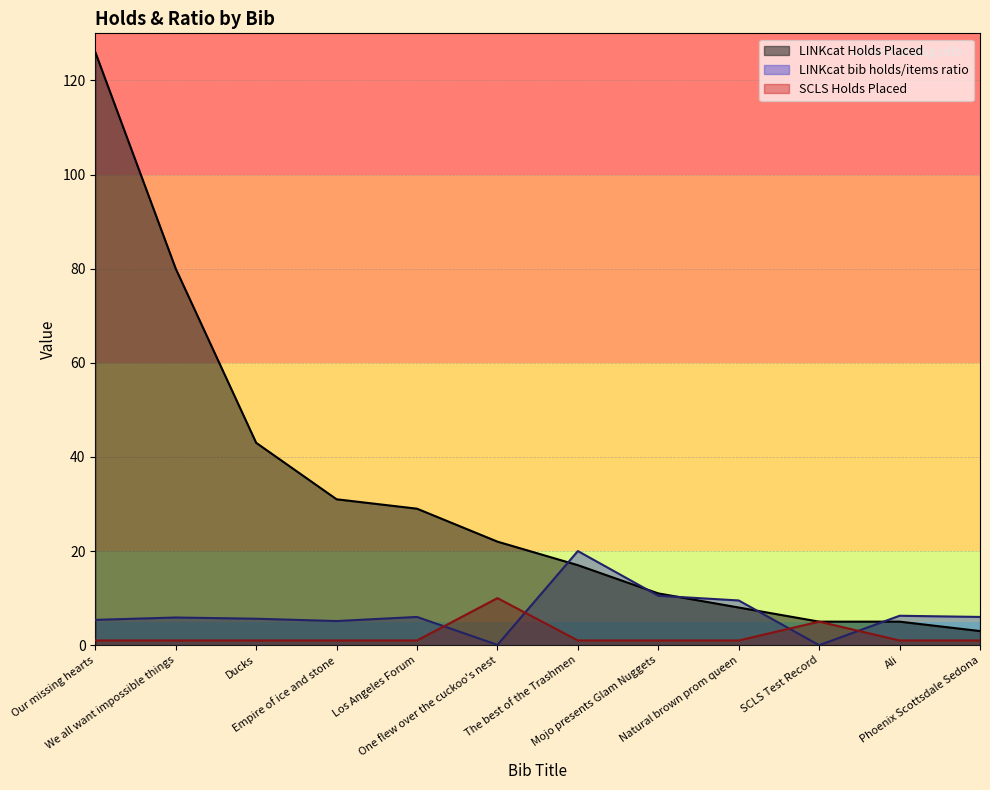

Reading left to right, transcribe all the data shown in this chart.

LINKcat Holds Placed: 126.0	80.0	43.0	31.0	29.0	22.0	17.0	11.0	8.0	5.0	5.0	3.0
LINKcat bib holds/items ratio: 5.4	5.9	5.6	5.1	6.0	0.1	20.0	10.5	9.5	0.0	6.2	6.0
SCLS Holds Placed: 1.0	1.0	1.0	1.0	1.0	10.0	1.0	1.0	1.0	5.0	1.0	1.0